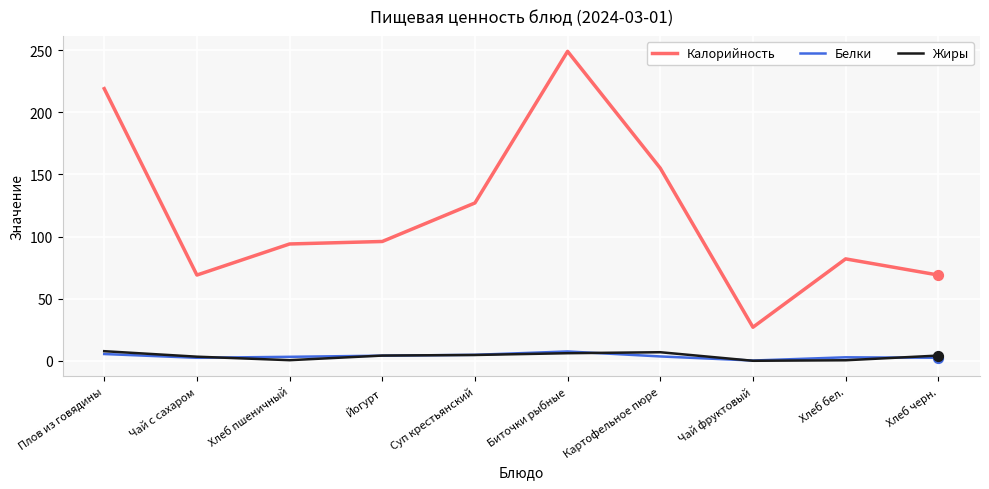

Which series changed the most between Суп крестьянский and Биточки рыбные?

Калорийность